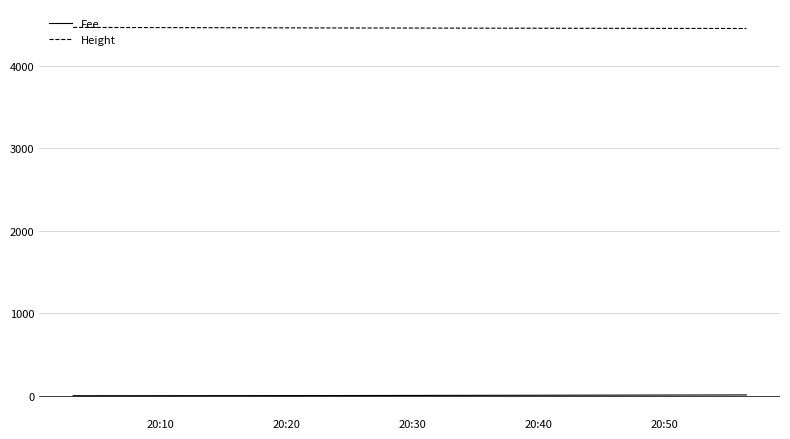

Count the number of data series in this chart.

2